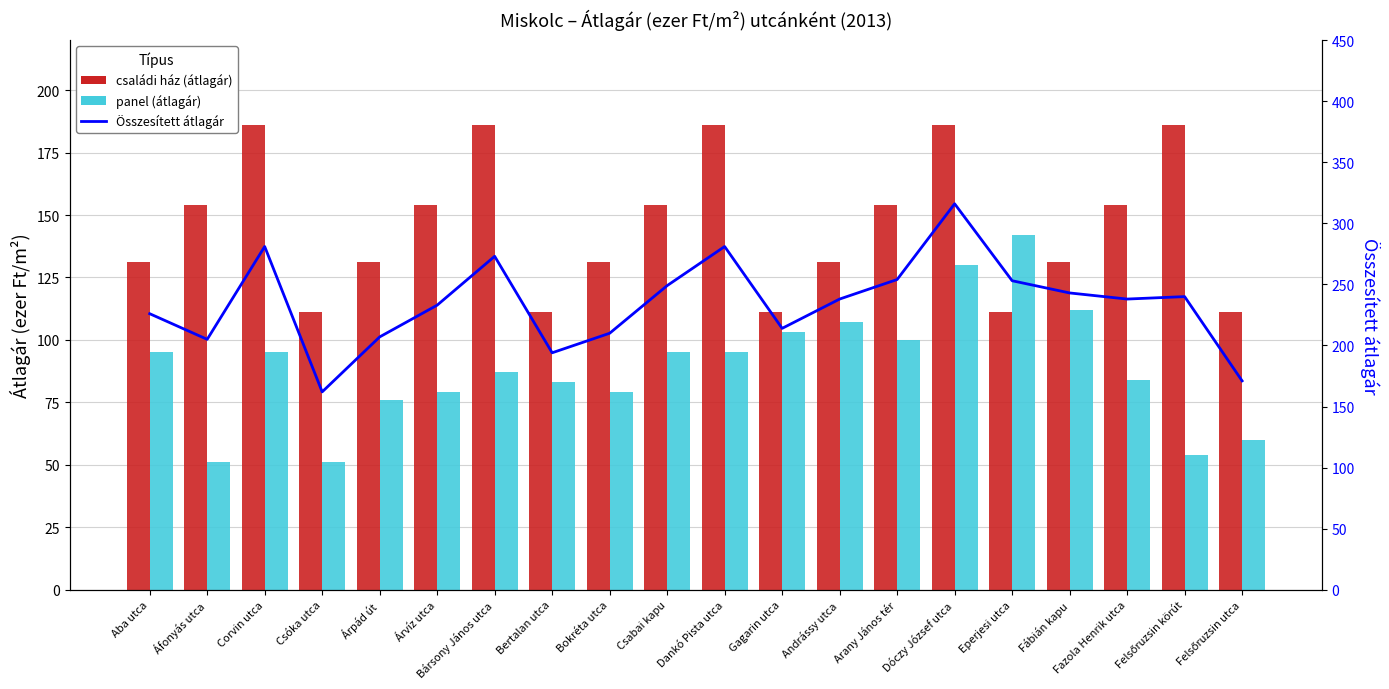

What is the value of the családi ház (átlagár) bar at the 11th from the left?

186